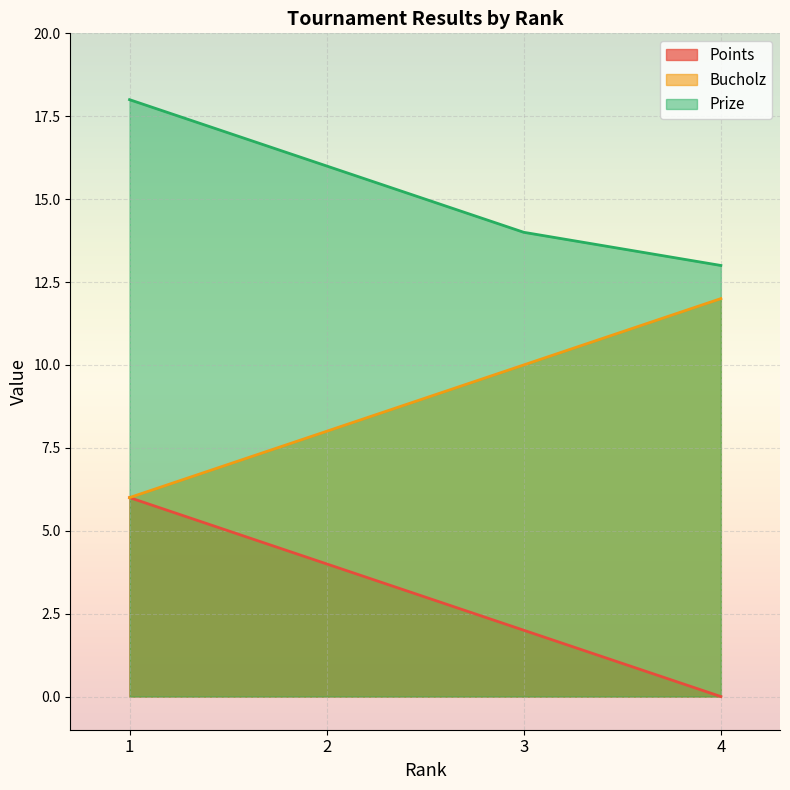

What is the difference between the Bucholz values at 1 and 2?

2